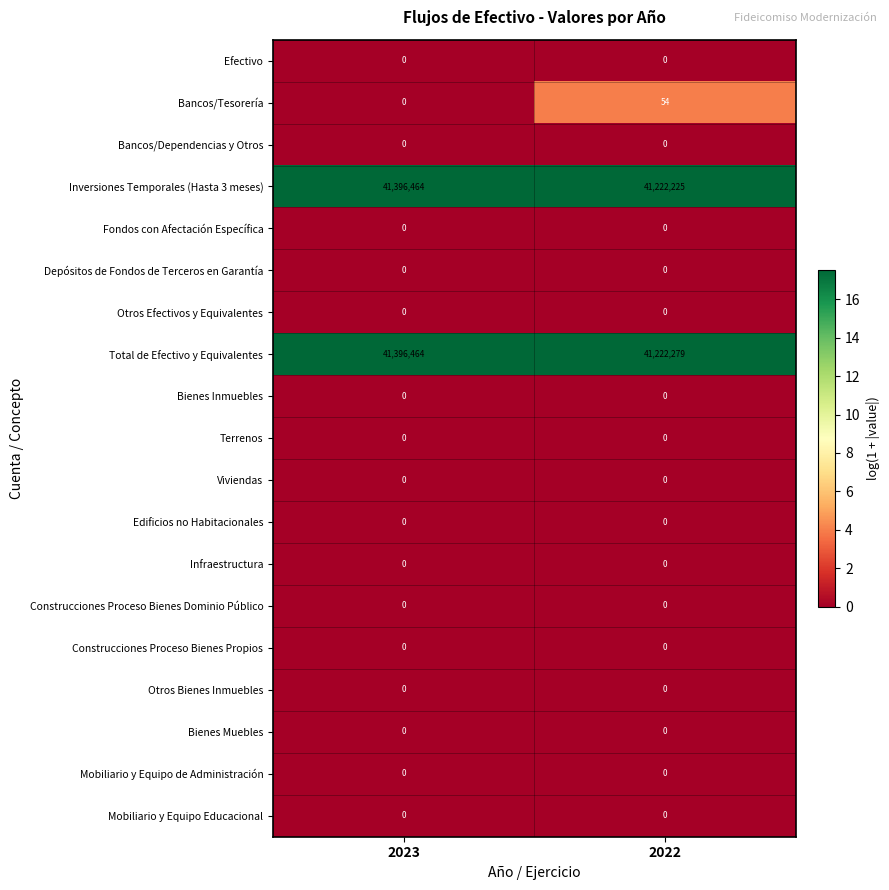

What is the maximum value shown in the chart?

41396464